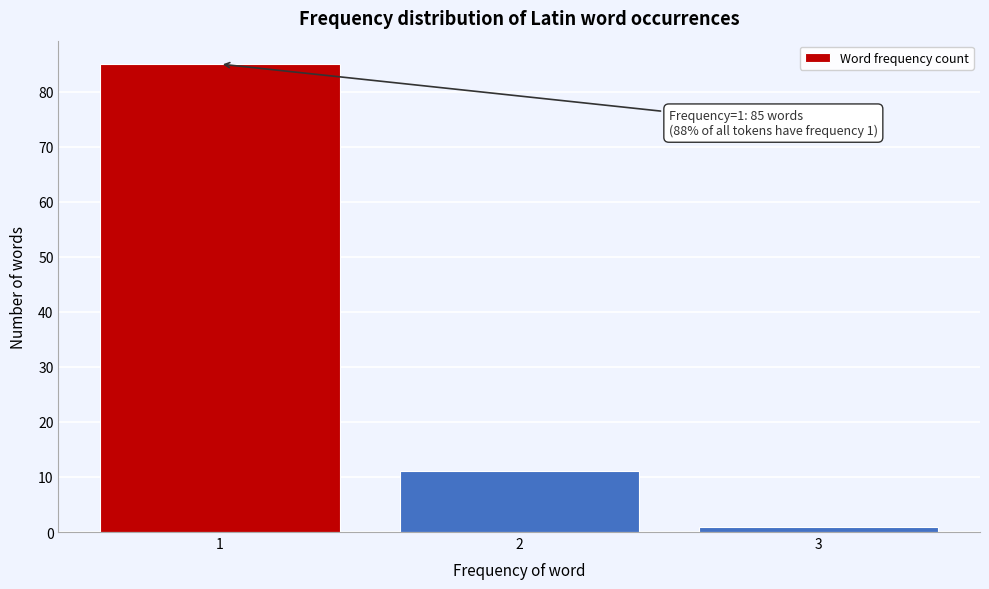

Reading right to left, list all the values displayed in this chart.

3=1	2=11	1=85